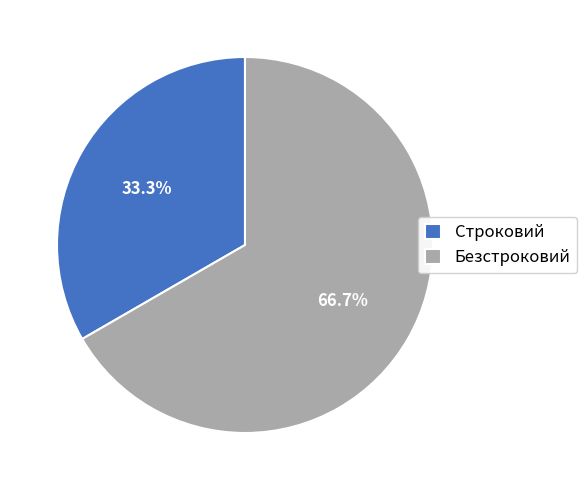

Rank the categories by value from highest to lowest.

Безстроковий, Строковий